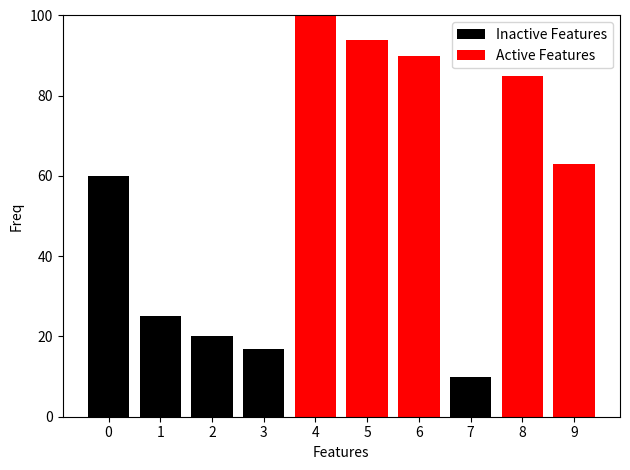

Rank the series by their average value, from highest to lowest.

Active Features, Inactive Features